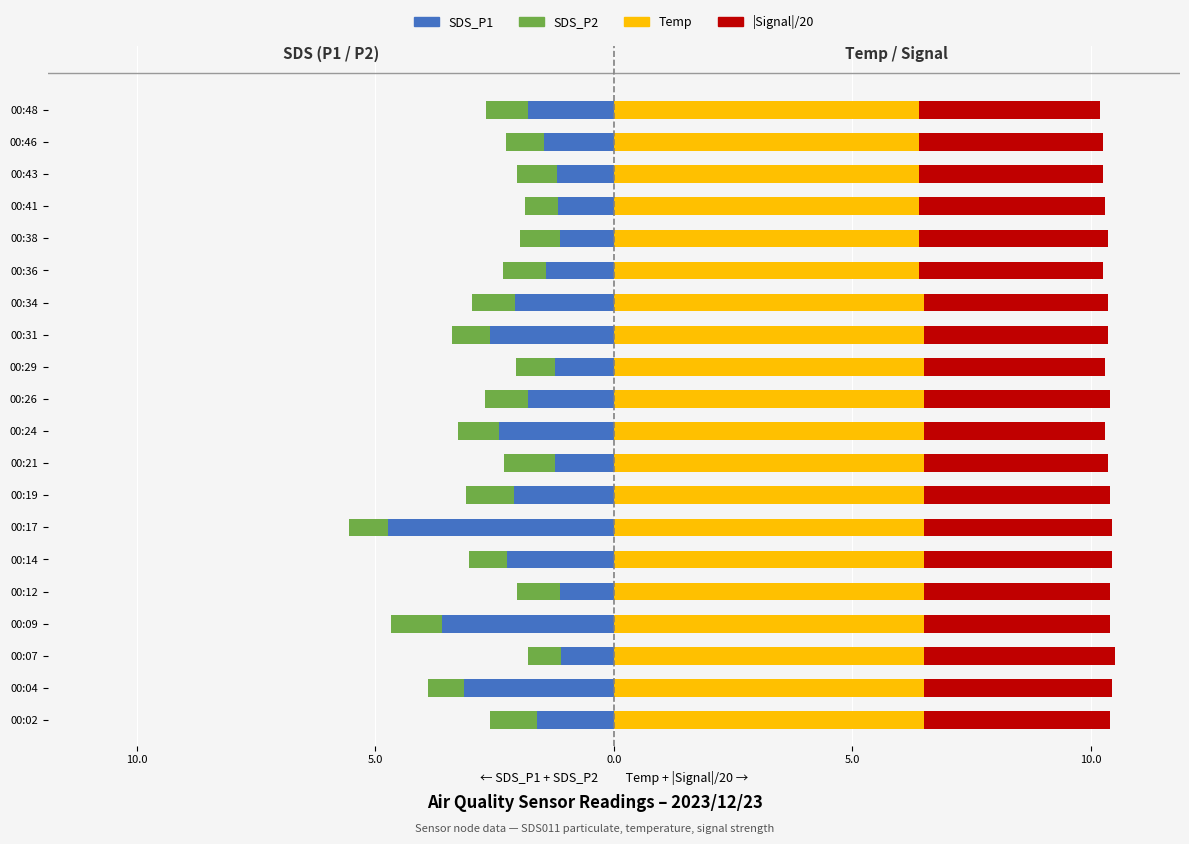

Between 00:09 and 00:46, which is larger?

00:46